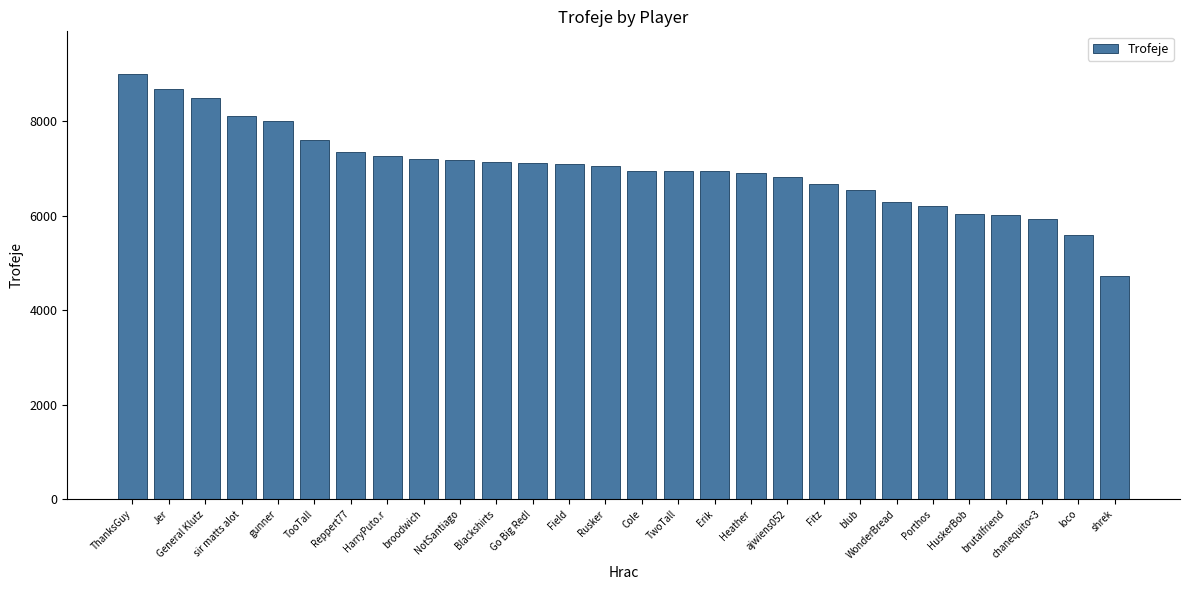

True or false: the data shows 3434 at Porthos.

False